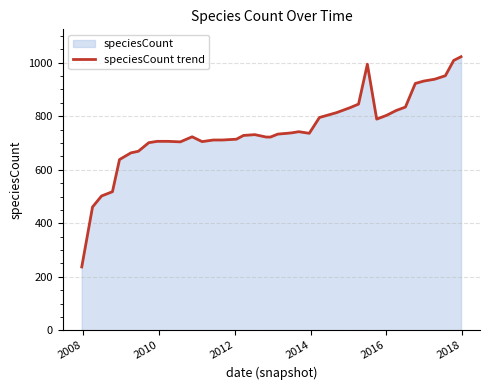

How many interior local valleys (lower than both neighbors) does the data have?

4